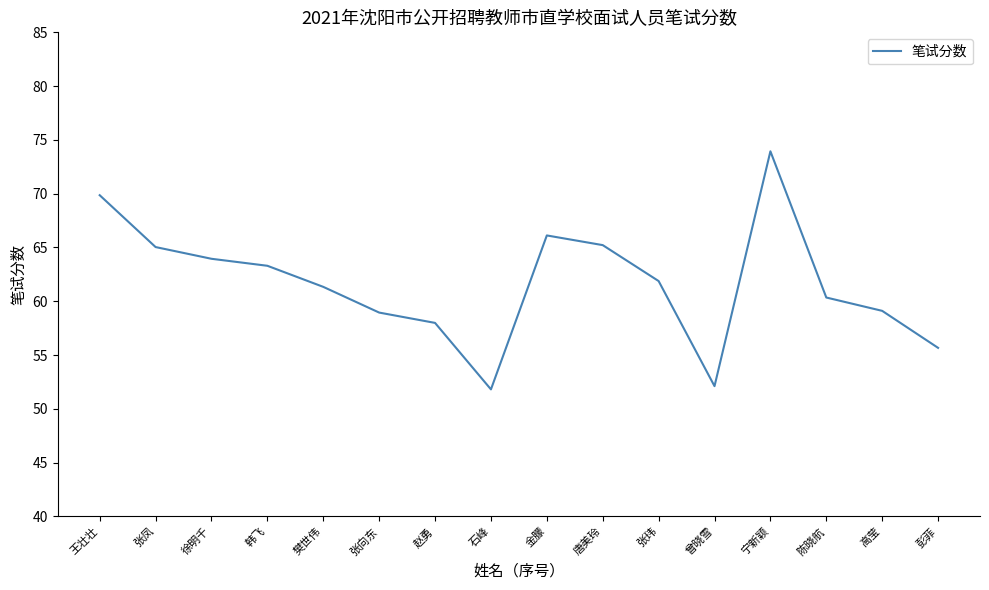

What is the change in value from 樊世伟 to 高莹?

-2.2